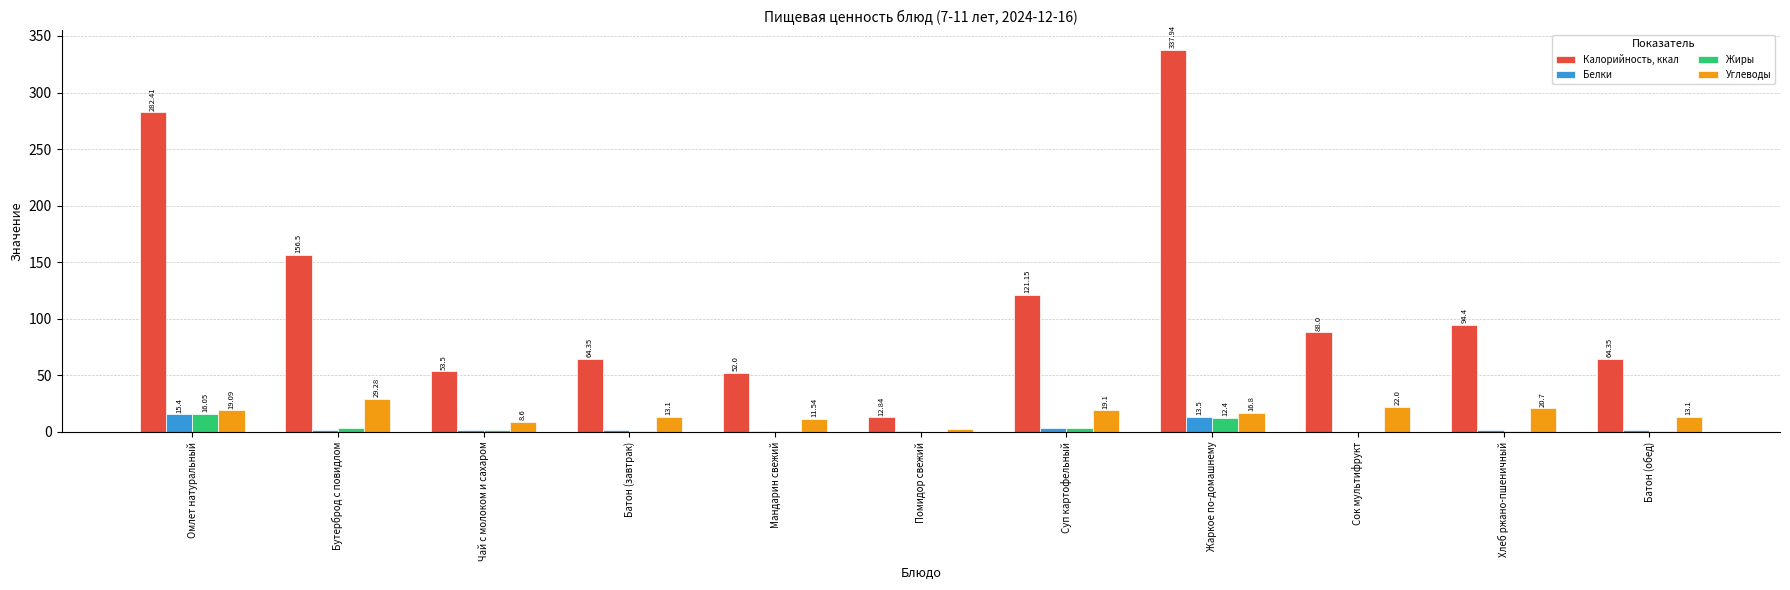

Which series changed the most between Батон (завтрак) and Хлеб ржано-пшеничный?

Калорийность, ккал